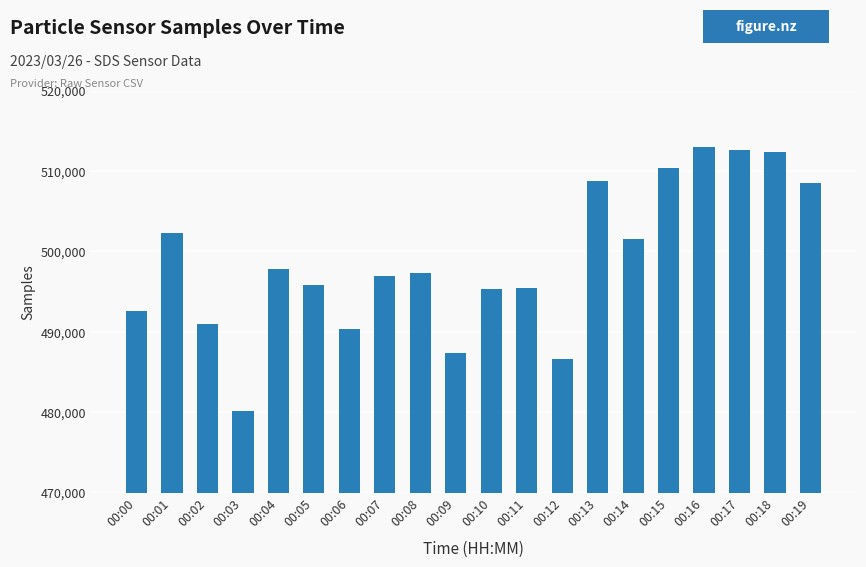

The value at 00:09 is 708589. True or false?

False